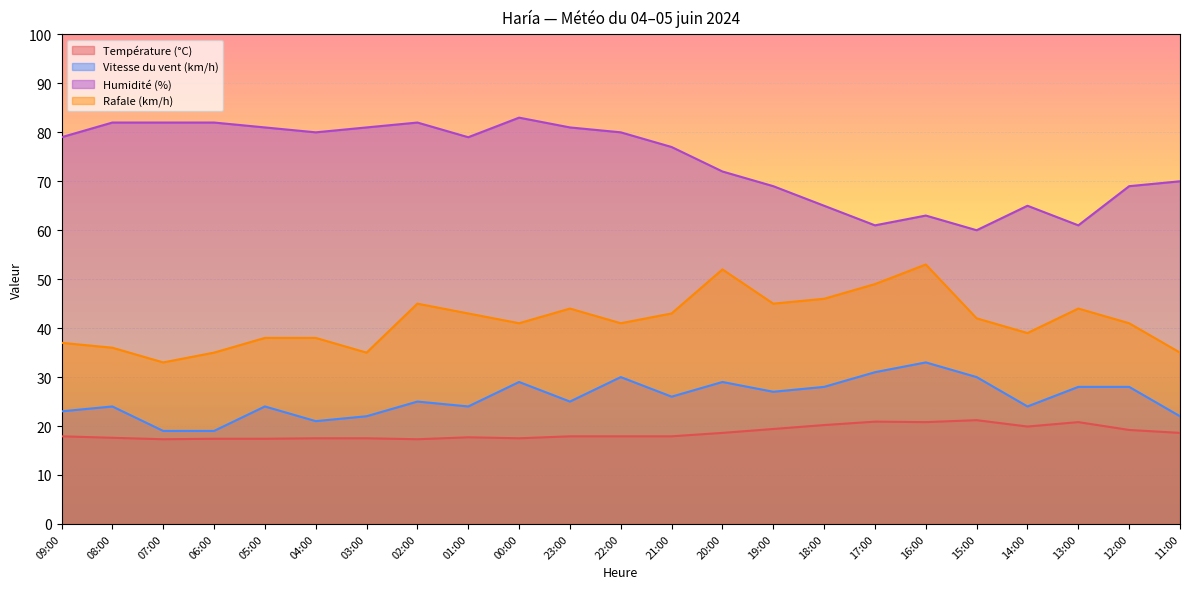

At how many categories does at least one series exceed 22?

23